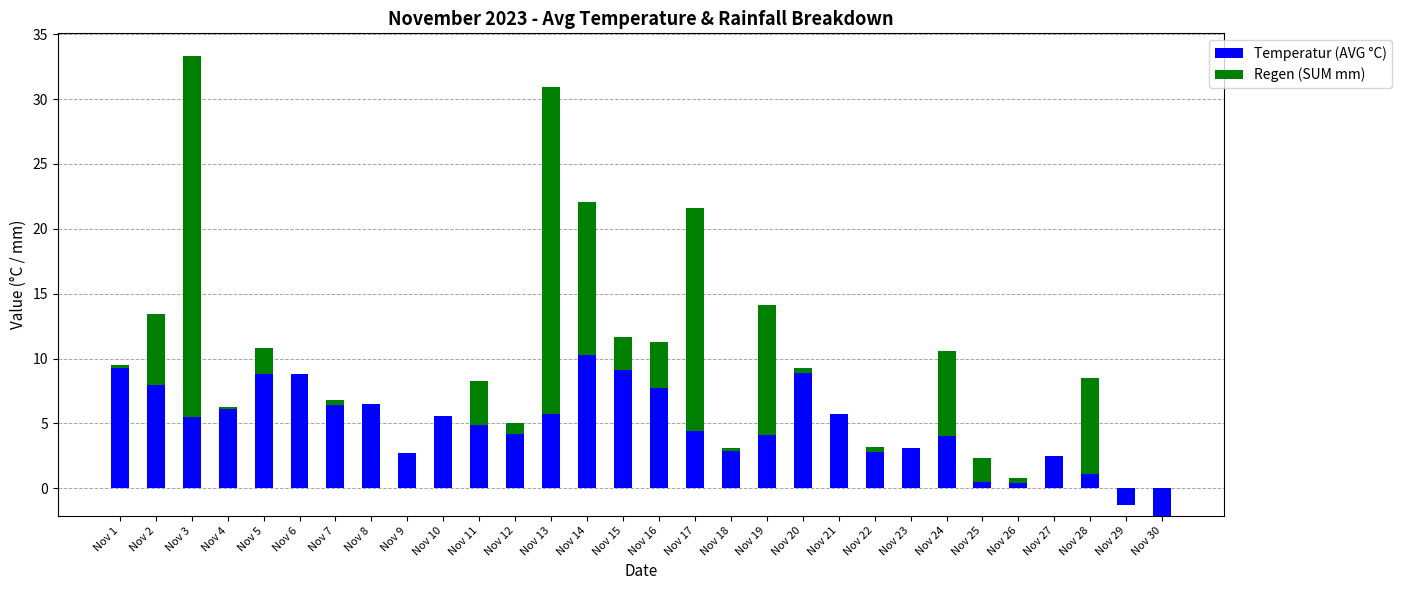

What is the difference between the highest and lowest values at Nov 11?

1.5